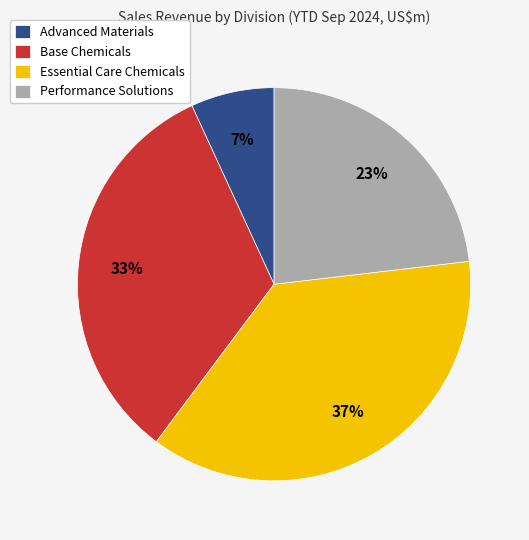

Is the sum of Performance Solutions and Essential Care Chemicals greater than half?

Yes